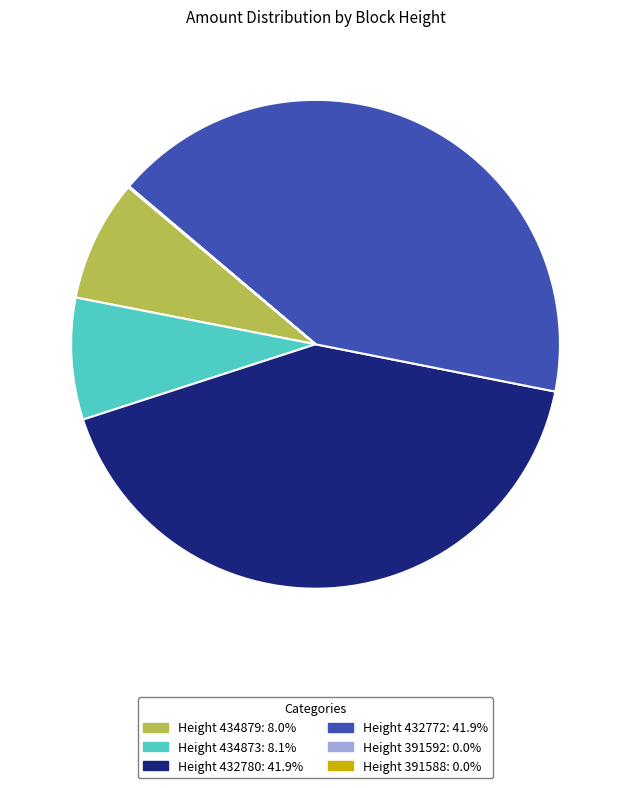

Is Height 432772: 41.9% the majority of the pie?

No